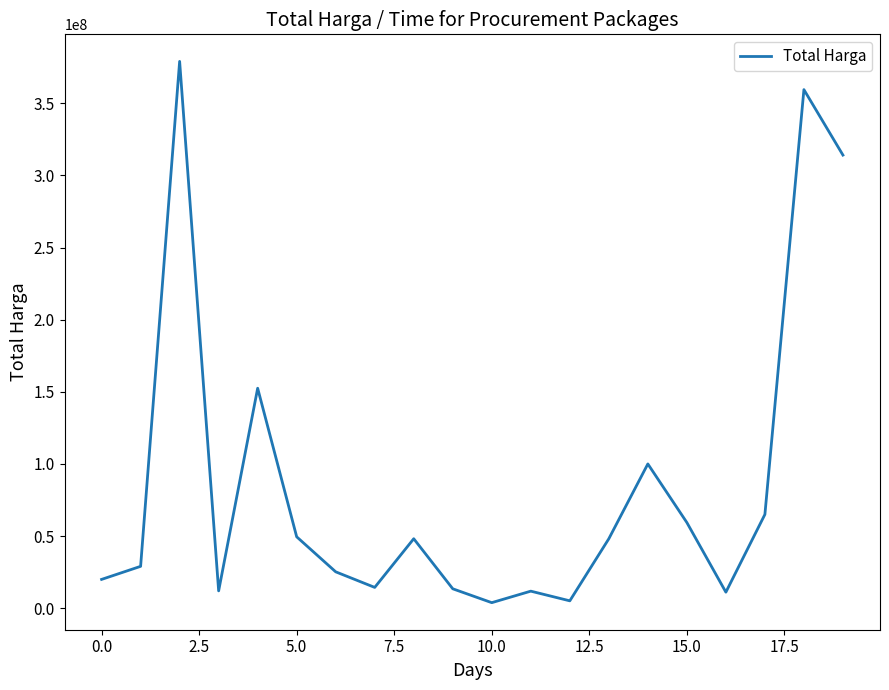

What is the greatest value displayed?

379075000